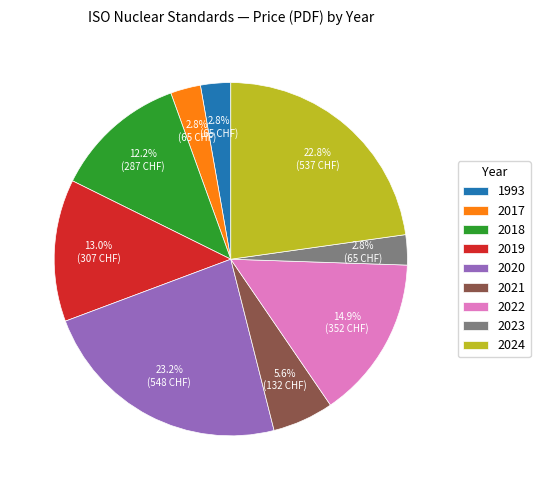

Is it true that 2017 is 3% of the pie?

True